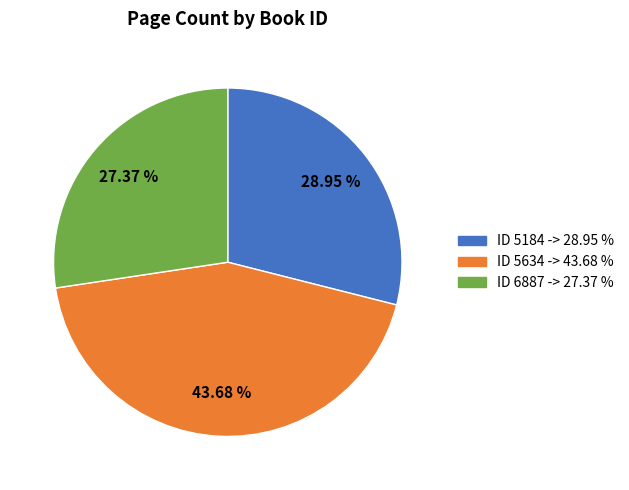

Is there a majority slice in this chart?

No